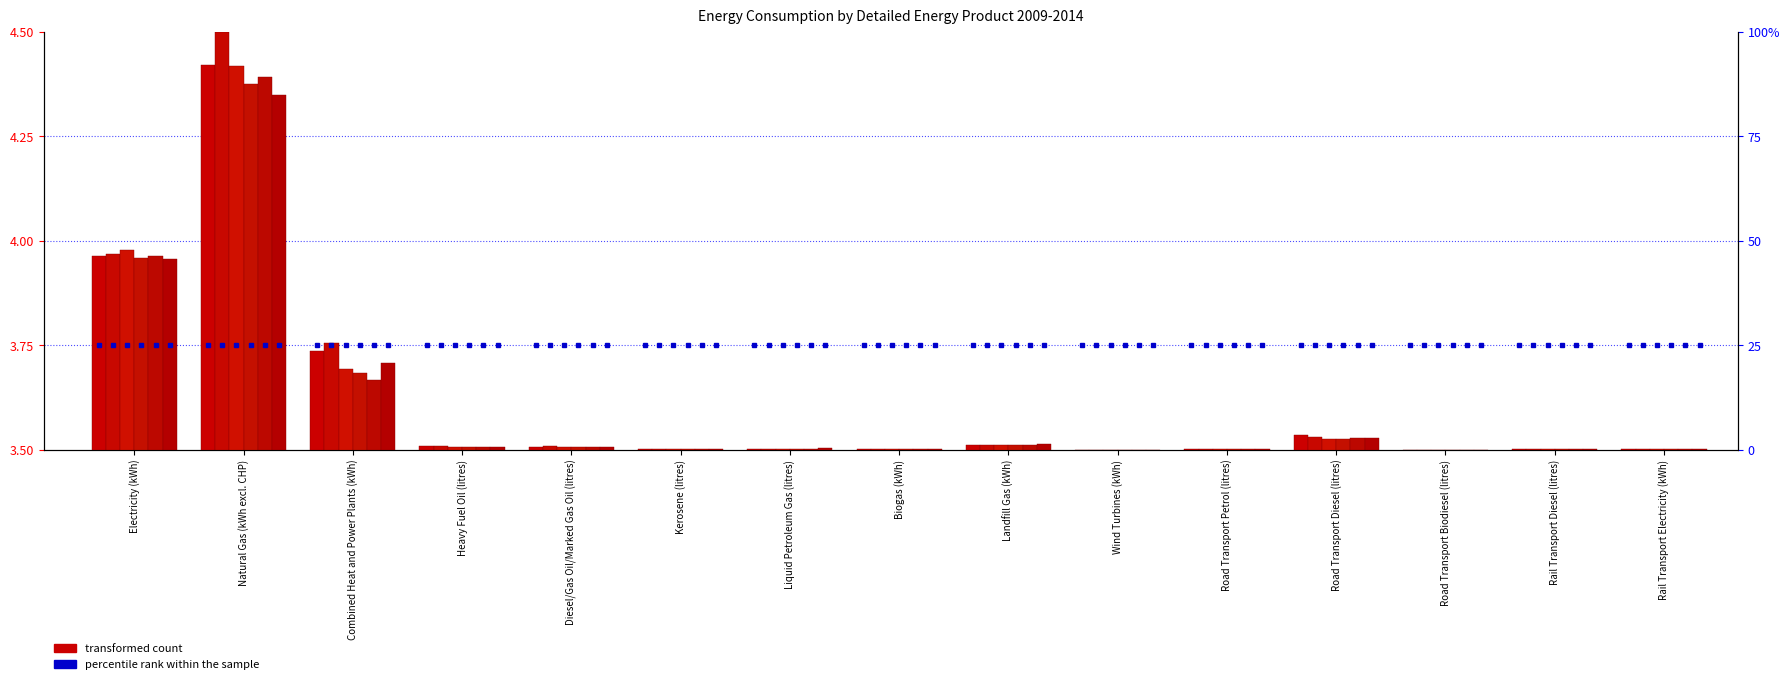

How many bars are there in total?

90